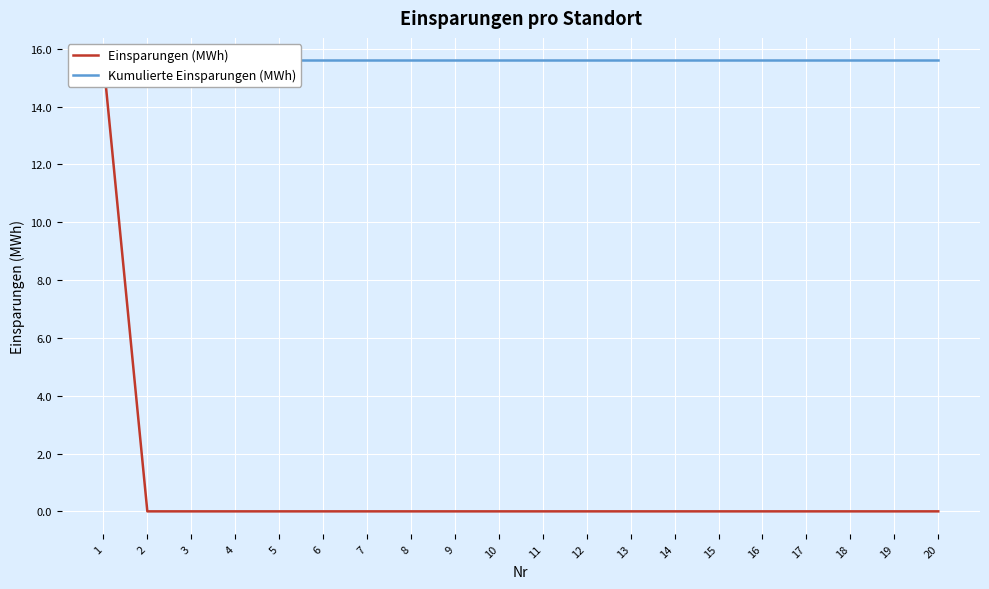

Where is Kumulierte Einsparungen (MWh) nearest to the value 15?

1